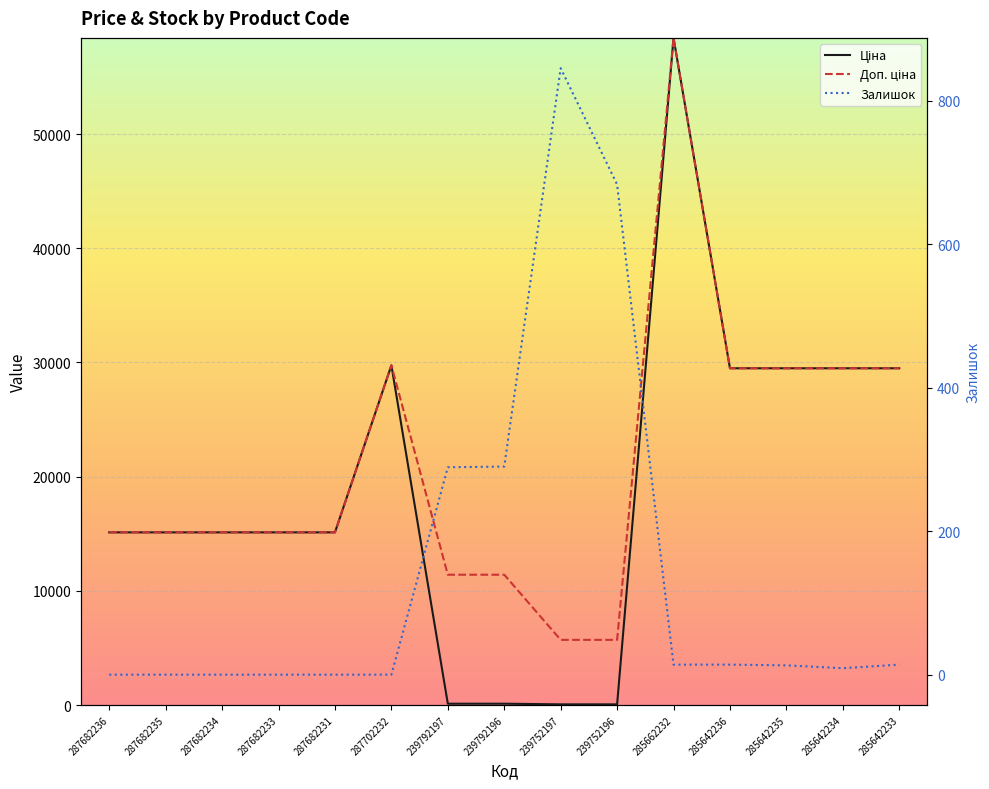

Which label corresponds to the smallest value in the chart?

287682236